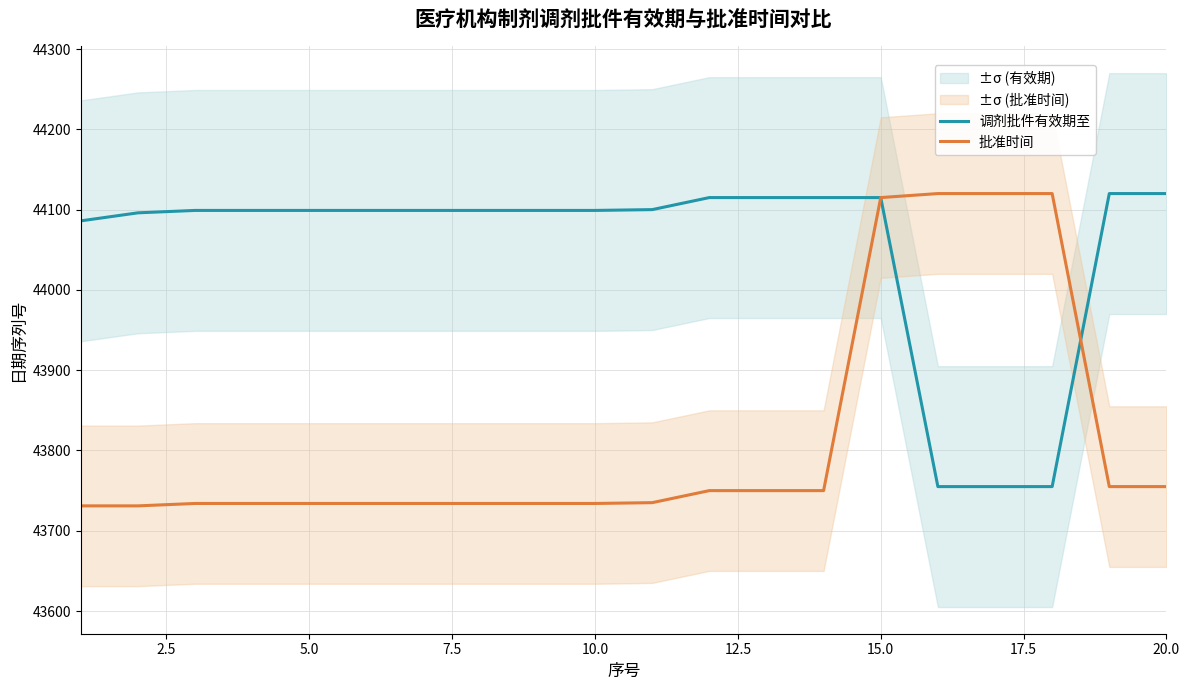

What is the maximum value for 批准时间?

44120